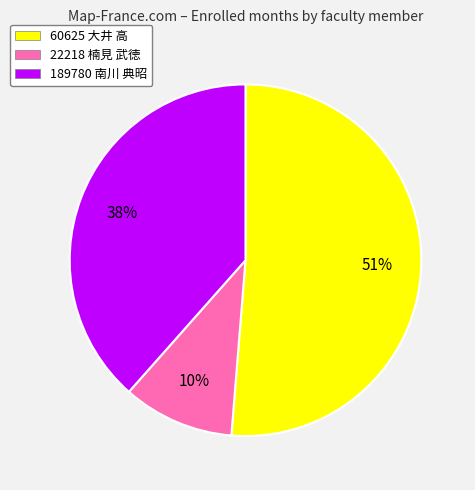

The 22218 楠見 武徳 slice represents 23% of the pie. True or false?

False